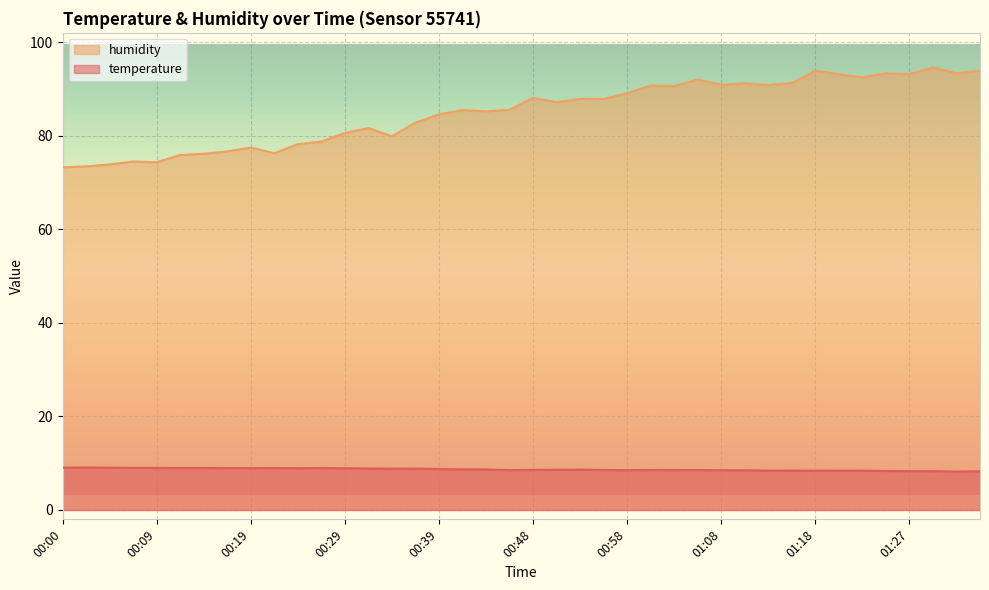

Which series has the largest total across all categories?

humidity